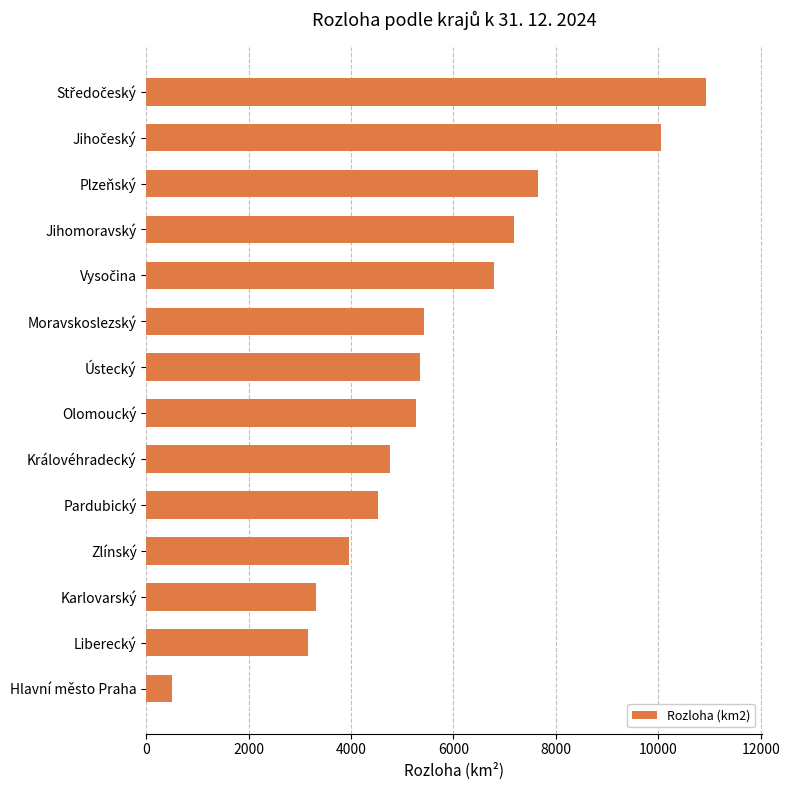

What is the difference between the maximum and second lowest values?

7765.1